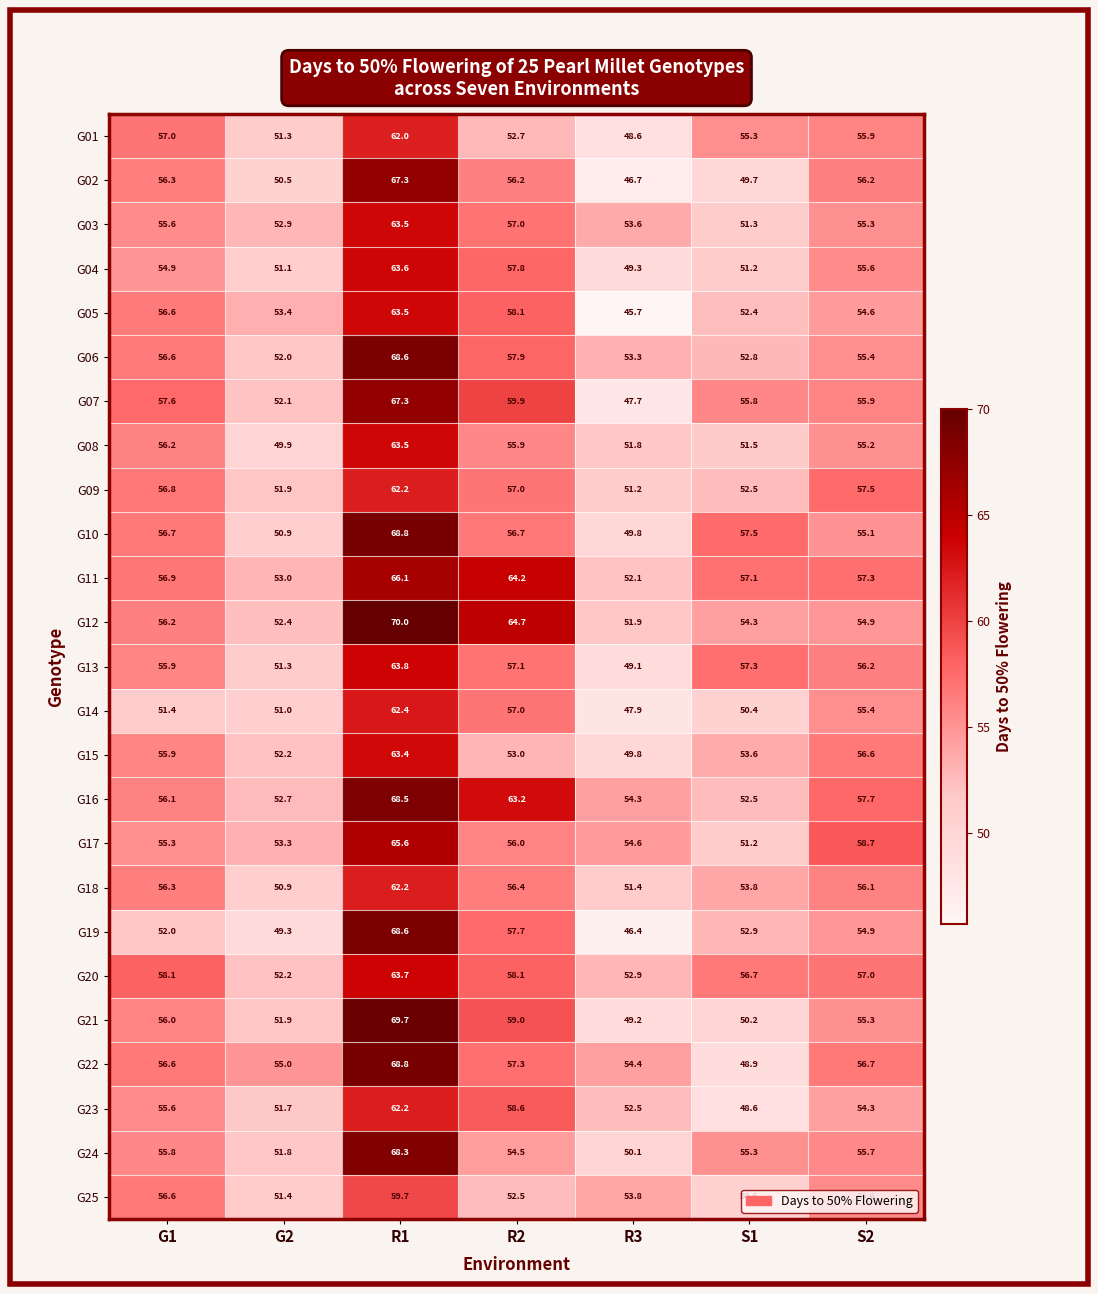

What is the difference between the G20 values at G2 and R1?

11.5